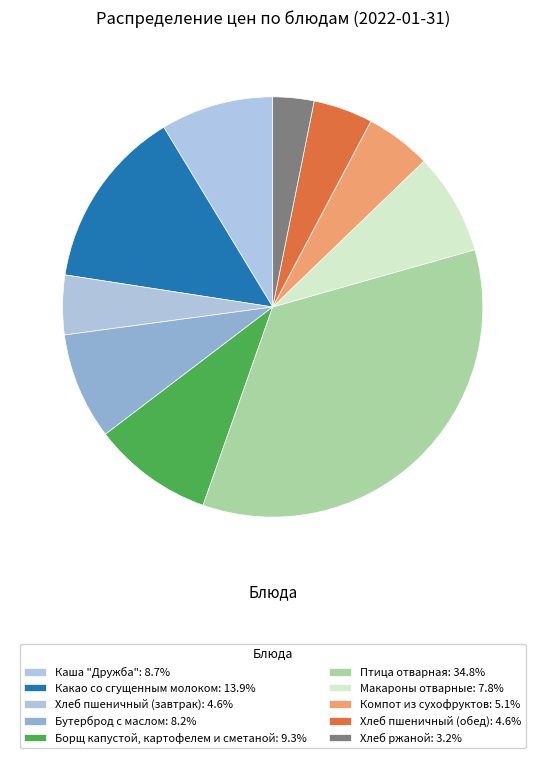

Is it true that Бутерброд с маслом is 21% of the pie?

False